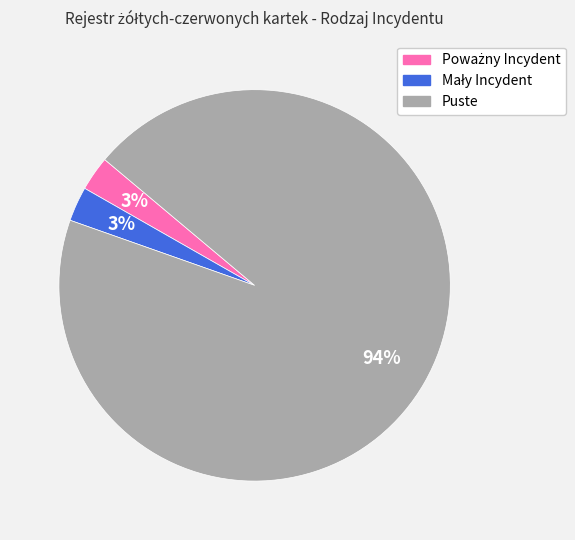

Which category has the biggest portion of the pie?

Puste